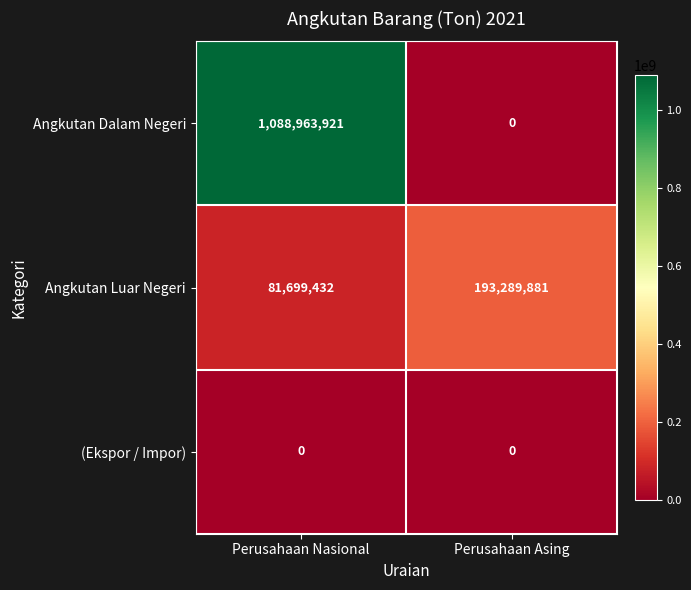

What is the greatest value displayed?

1088963921